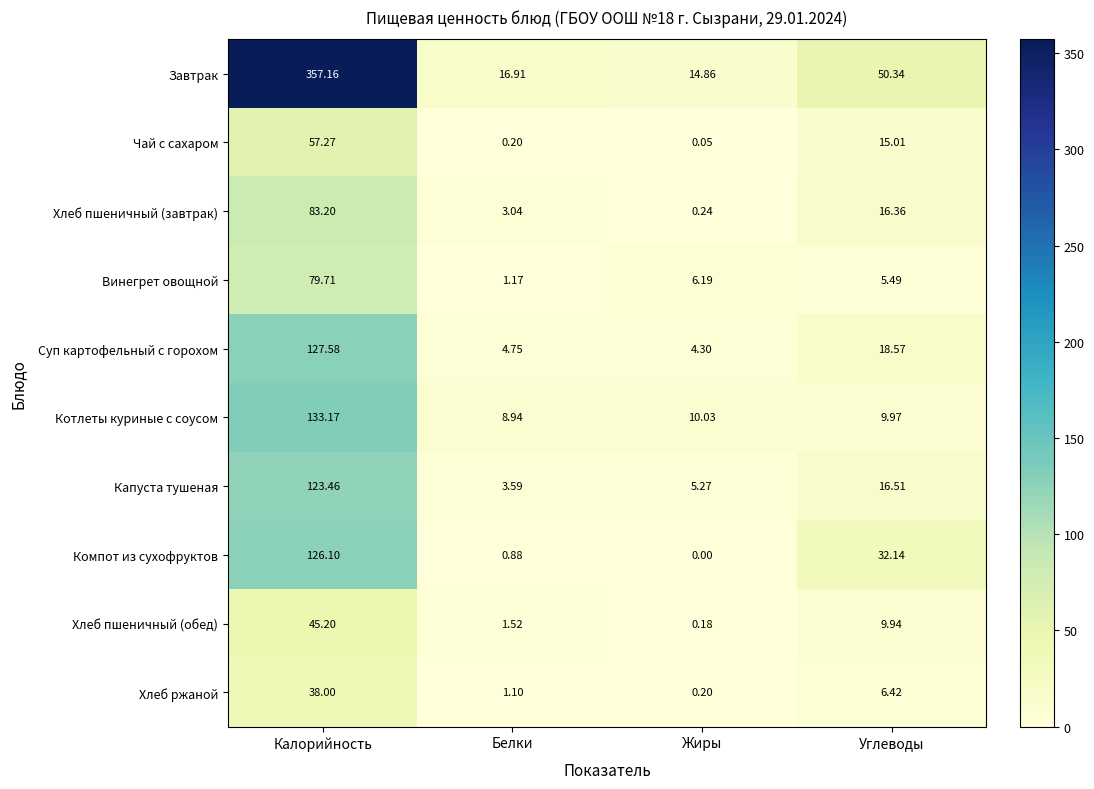

At how many categories does at least one series exceed 263?

1